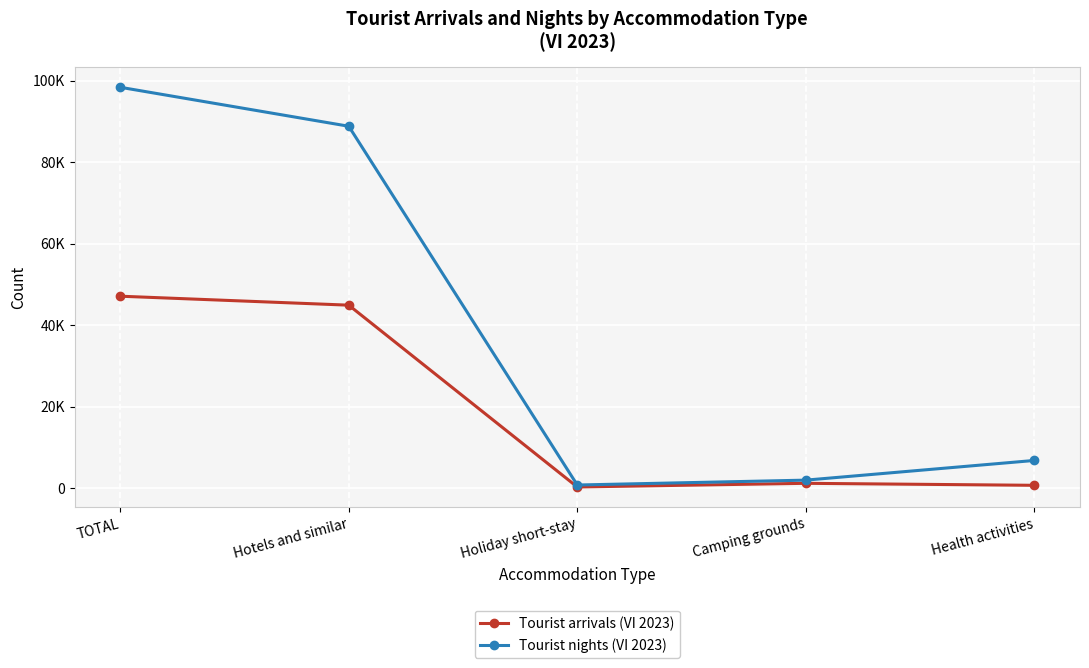

Where does the Tourist nights (VI 2023) series first go above 6808?

TOTAL